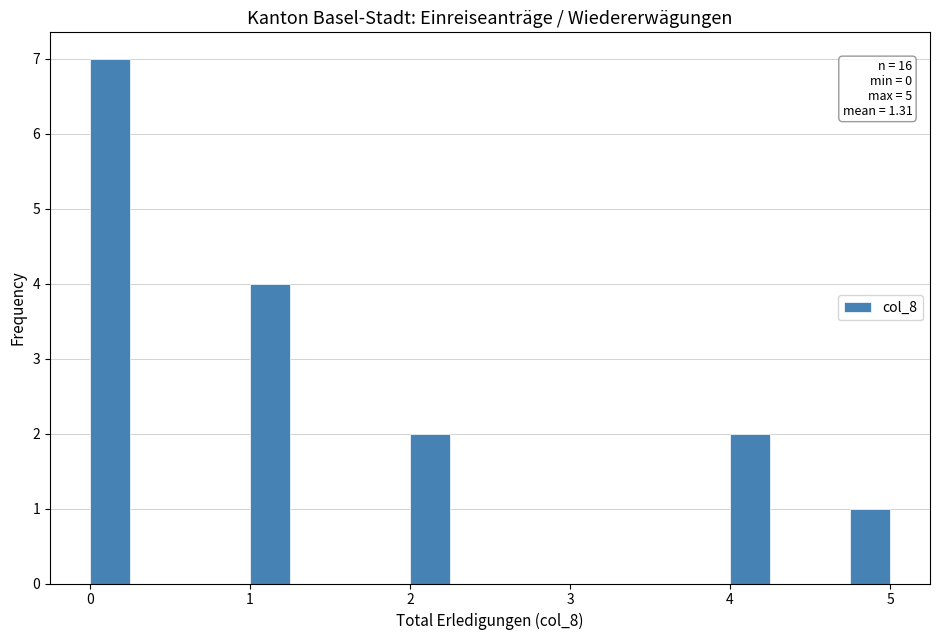

Around what value on the x-axis is the tallest bar? Give the approximate position of its centre, as read against the axis.

0.1